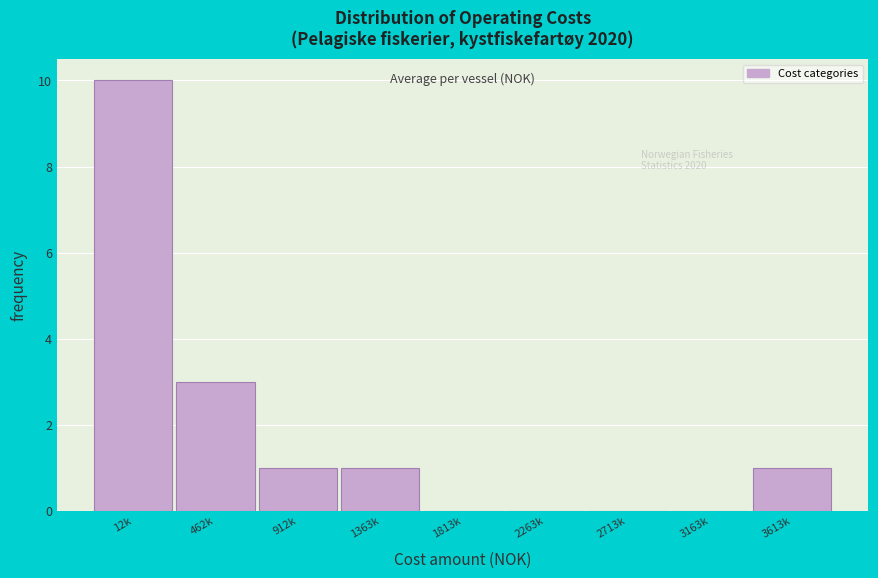

Reading right to left, what are all the values shown in this chart?

3613k=1	3163k=0	2713k=0	2263k=0	1813k=0	1363k=1	912k=1	462k=3	12k=10